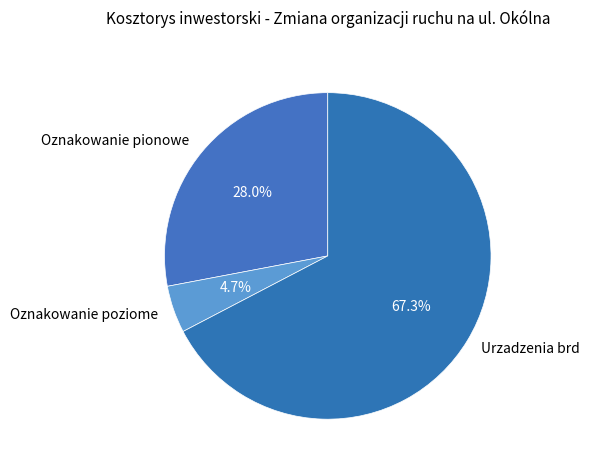

Count the number of slices in the pie.

3